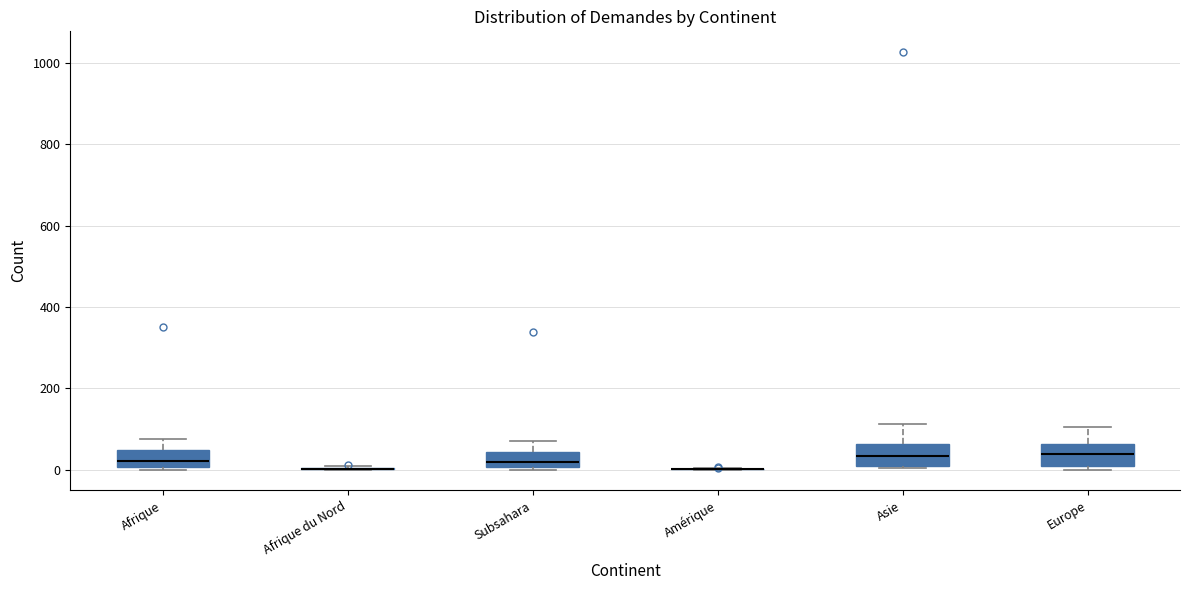

Where does the upper whisker of the box for Europe end on the y-axis? The values are not printed on the chart, so give them approximately, as read against the axis.

100